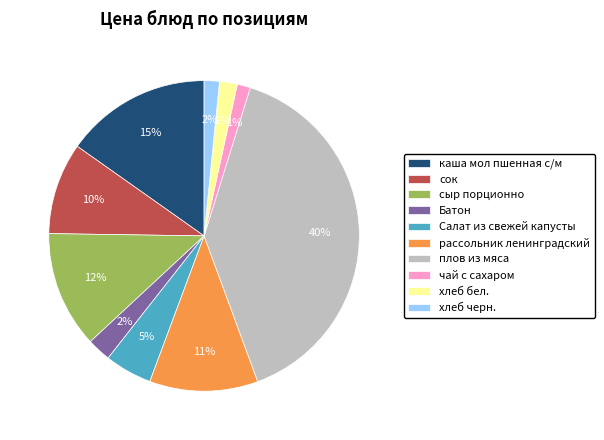

The рассольник ленинградский slice represents 11% of the pie. True or false?

True